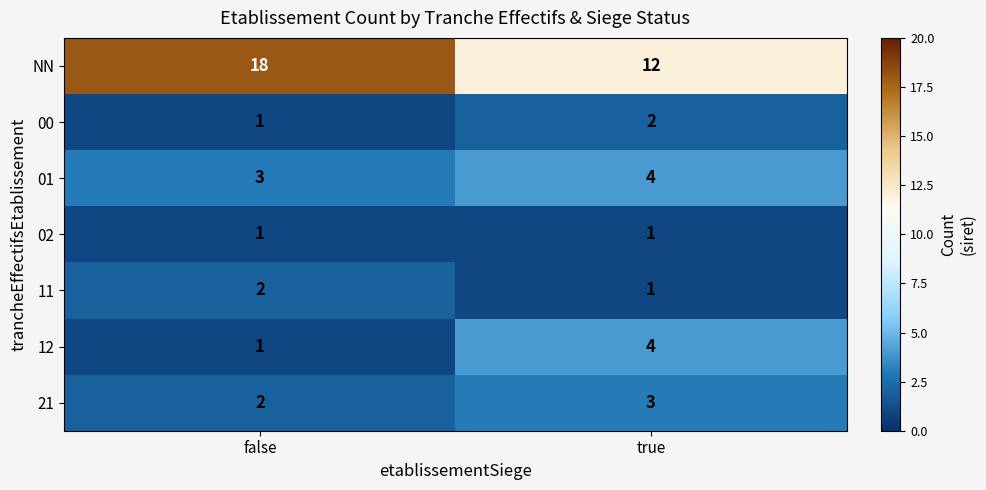

What is the difference between the maximum and minimum values in the 12 series?

3